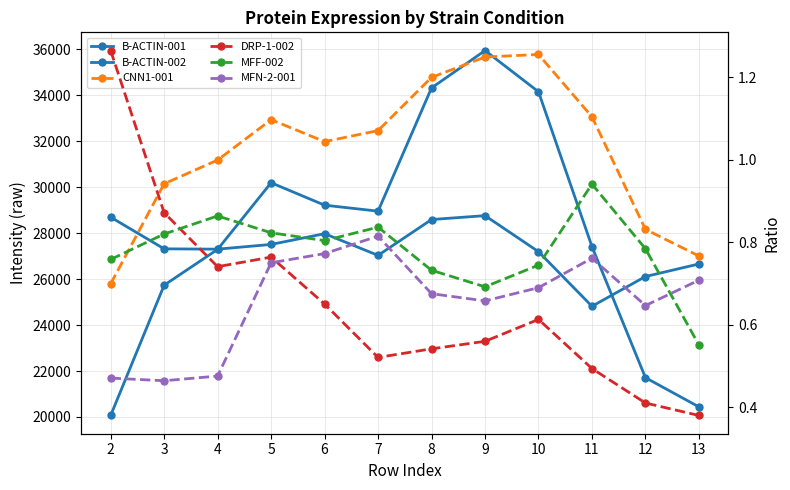

In CNN1-001, how many points are lower than both neighbors (excluding endpoints)?

1